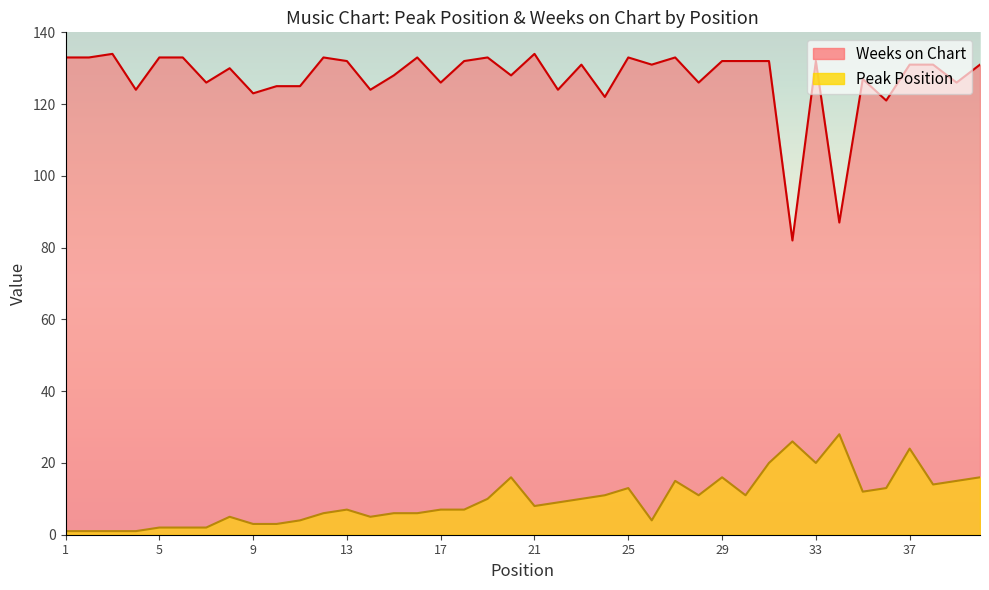

The Weeks on Chart series shows 82 at 36. True or false?

False